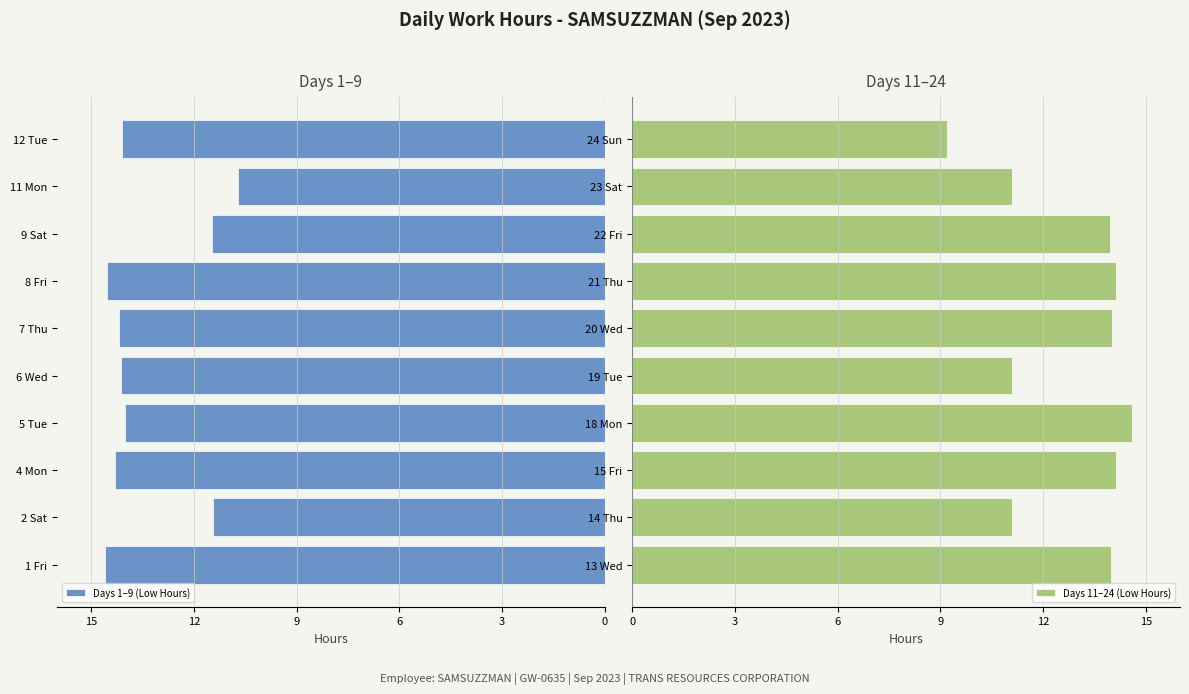

The value of Days 11–24 (Low Hours) at 18 Mon is 14.6. True or false?

True